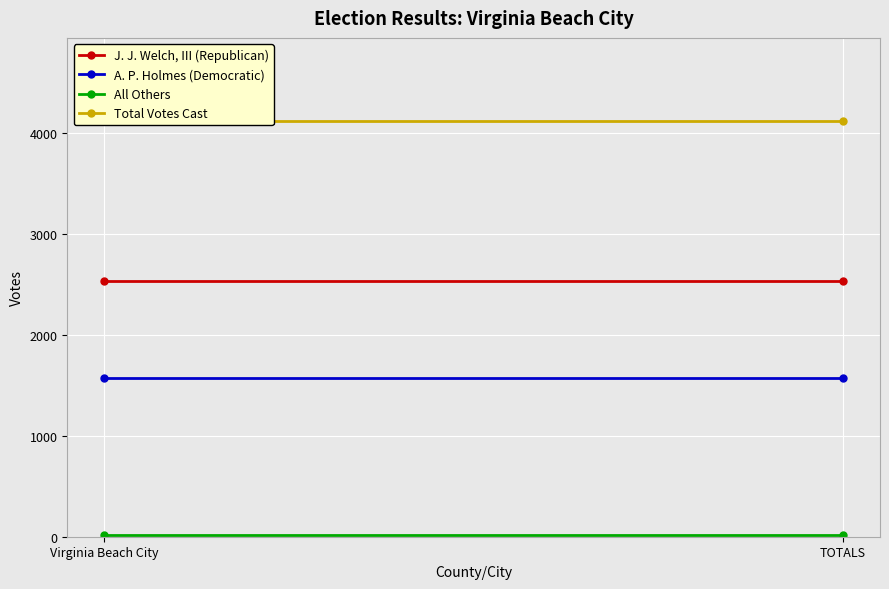

True or false: A. P. Holmes (Democratic) has a value of 1572 at TOTALS.

True